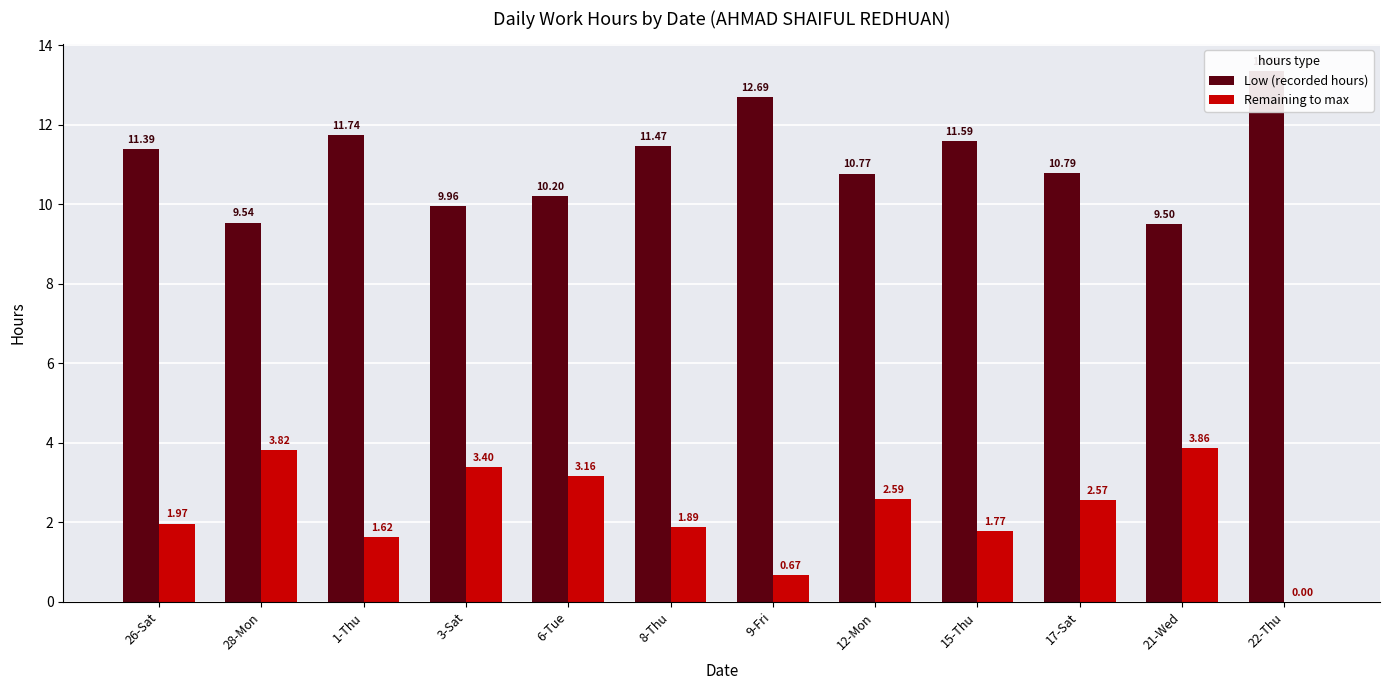

Does the chart contain stacked bars?

No